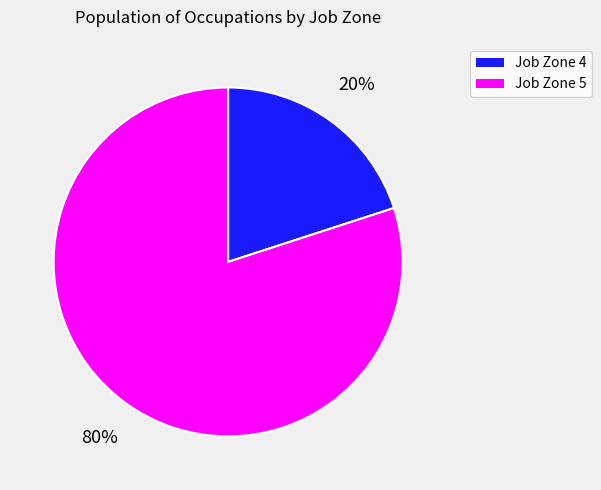

Is there a majority slice in this chart?

Yes